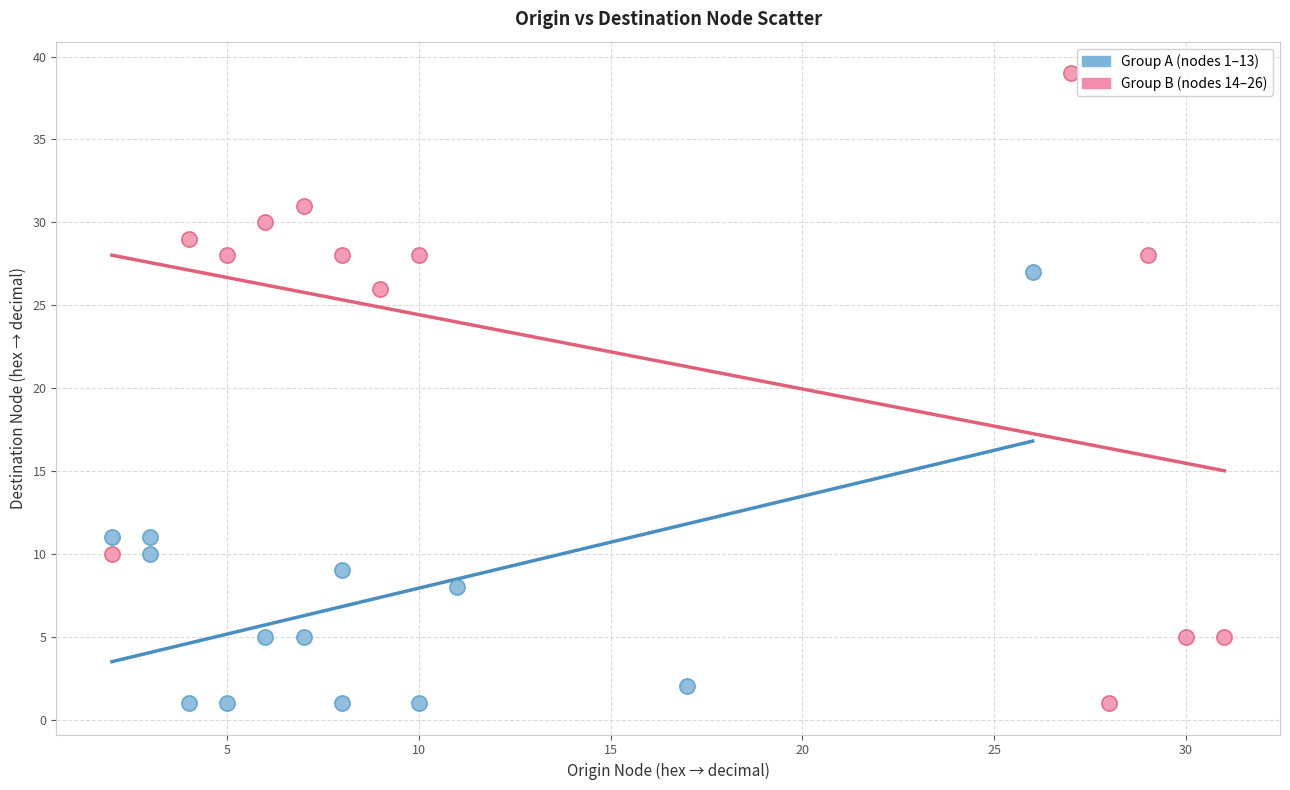

Which series reaches the maximum Y coordinate?

Group B (nodes 14–26)